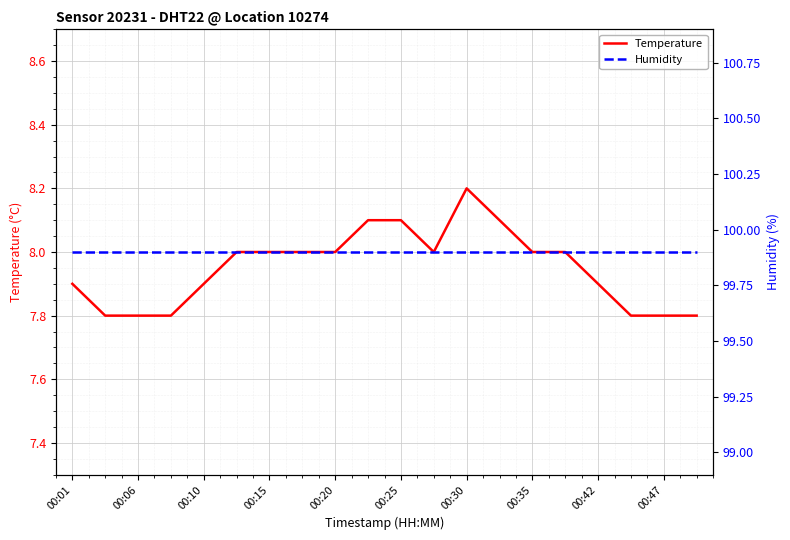

What is the greatest value displayed?

99.9